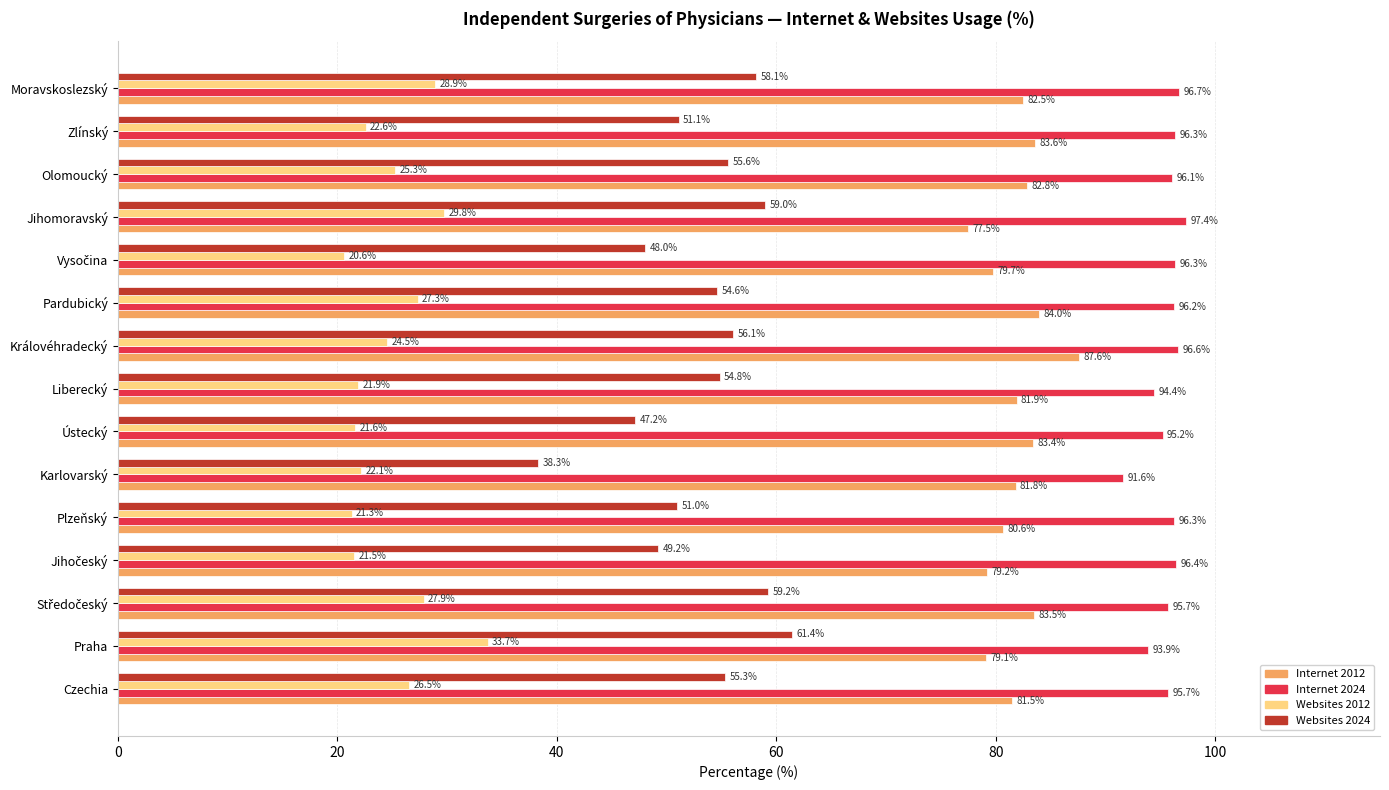

What is the difference between the maximum and second lowest values in the Websites 2012 series?

12.4